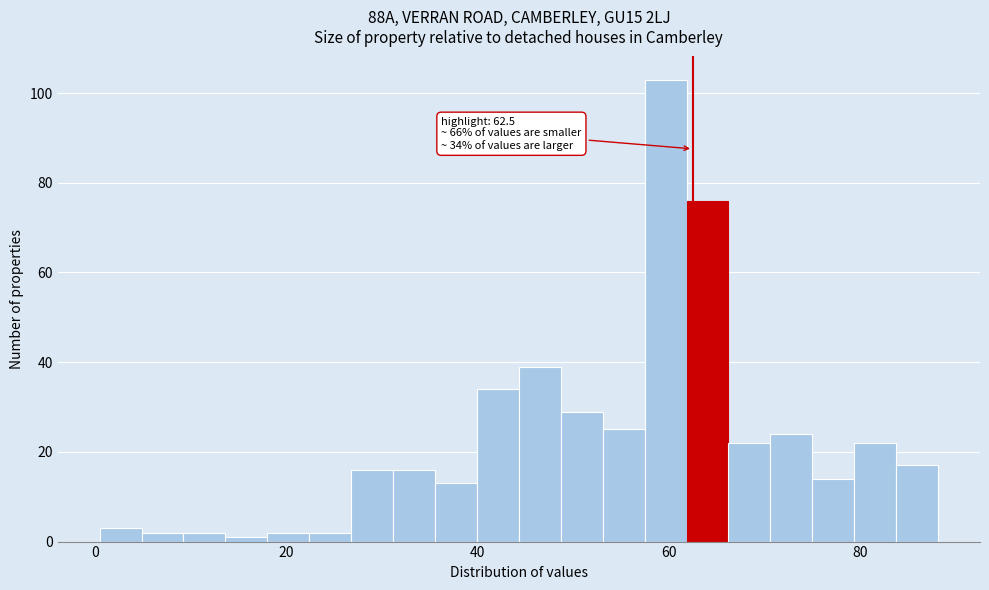

Read against the x-axis, roughly where is the centre of the tallest bar?

60